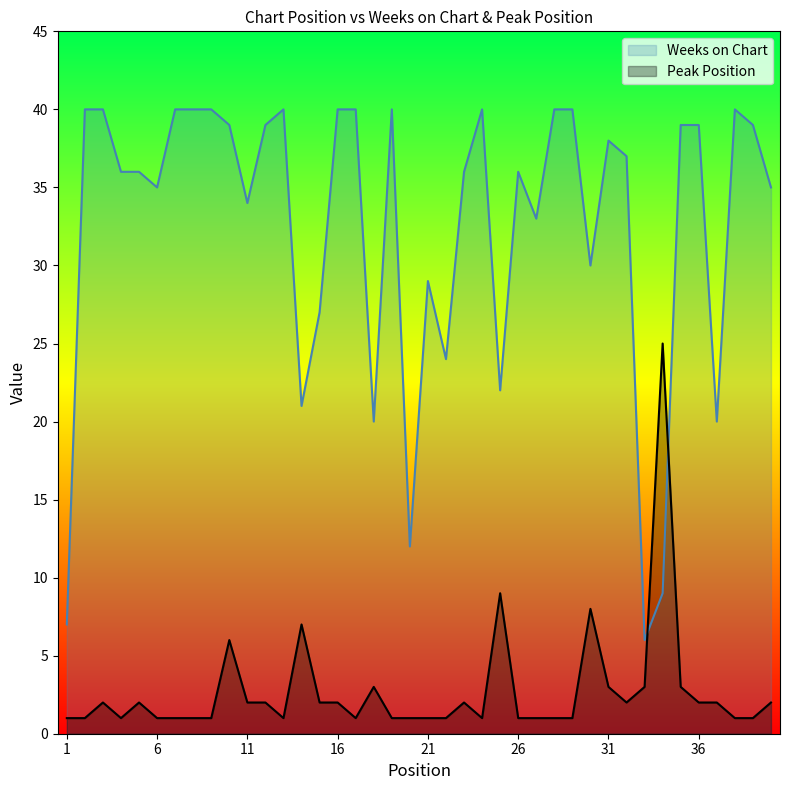

Reading left to right, what are all the values shown in this chart?

Weeks on Chart: 7	40	40	36	36	35	40	40	40	39	34	39	40	21	27	40	40	20	40	12	29	24	36	40	22	36	33	40	40	30	38	37	6	9	39	39	20	40	39	35
Peak Position: 1	1	2	1	2	1	1	1	1	6	2	2	1	7	2	2	1	3	1	1	1	1	2	1	9	1	1	1	1	8	3	2	3	25	3	2	2	1	1	2